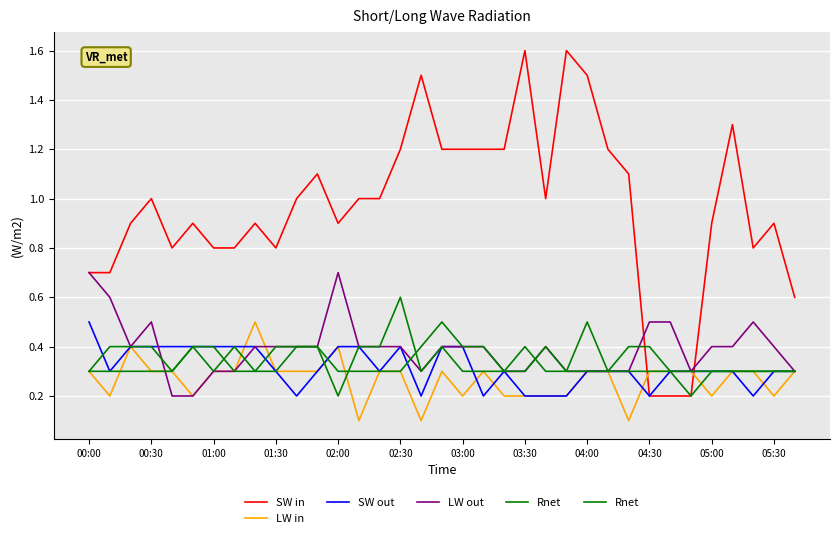

What position from the left is 14?

15